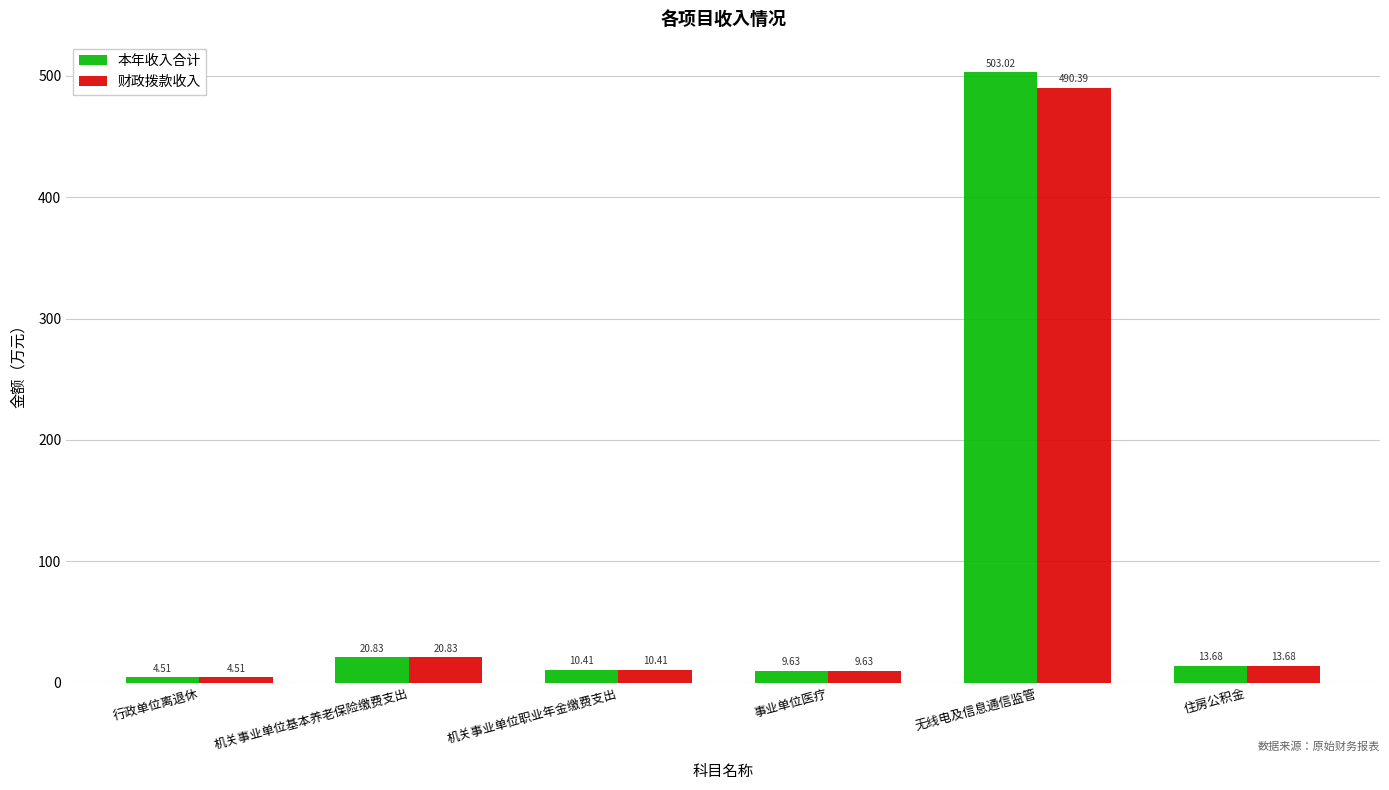

What is the label of the 1st bar from the left?

行政单位离退休